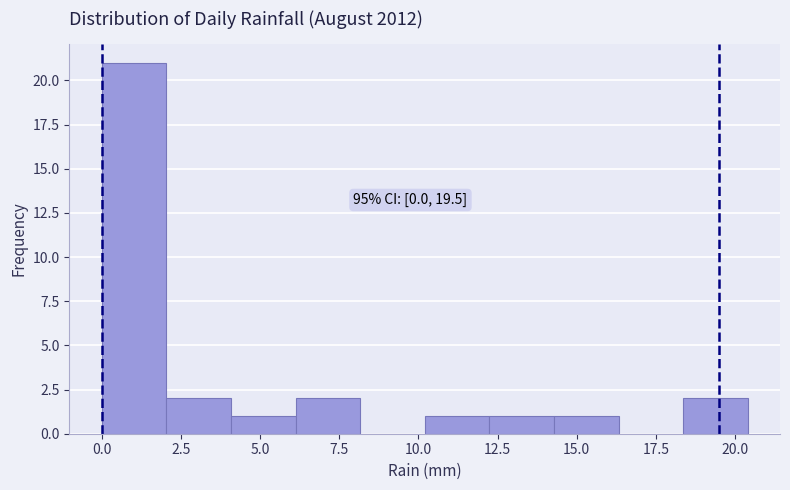

Which range on the x-axis has the tallest bar?

0.0 to 2.0